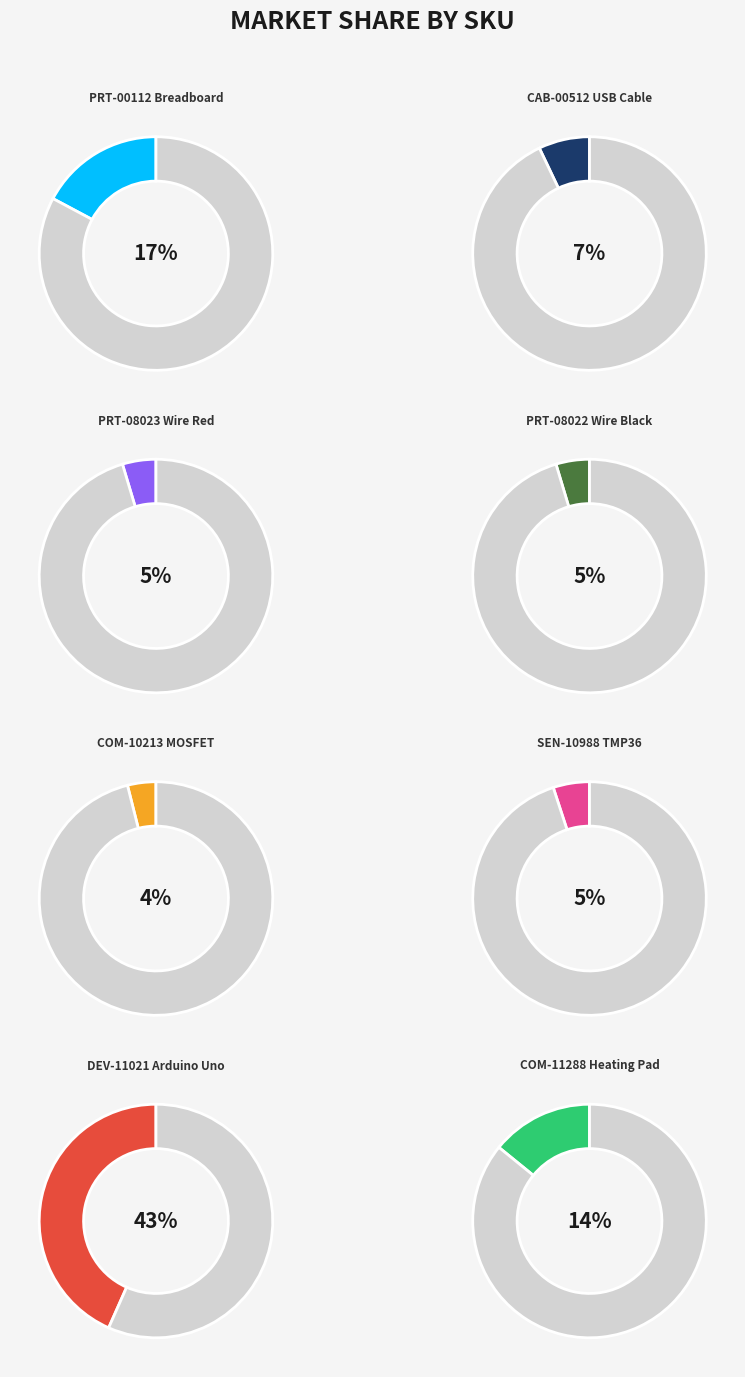

Combined, what portion of the pie is CAB-00512
USB Cable and PRT-00112
Breadboard?

24.3%